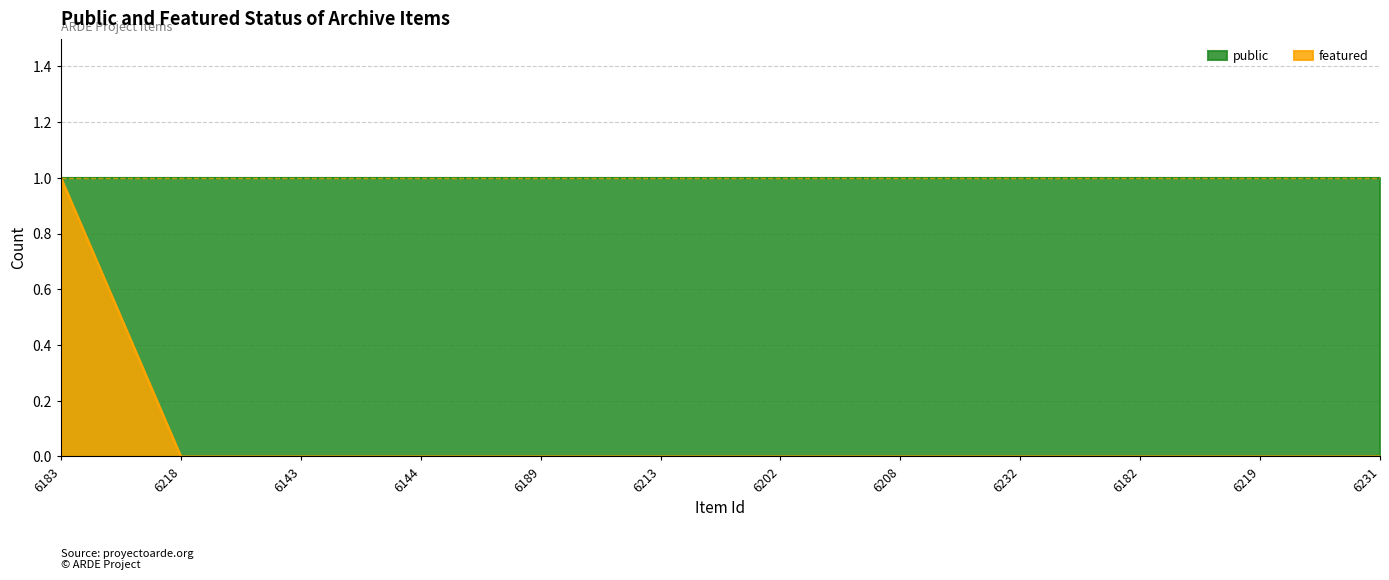

What is the difference between the values at 6143 and 6183?

1